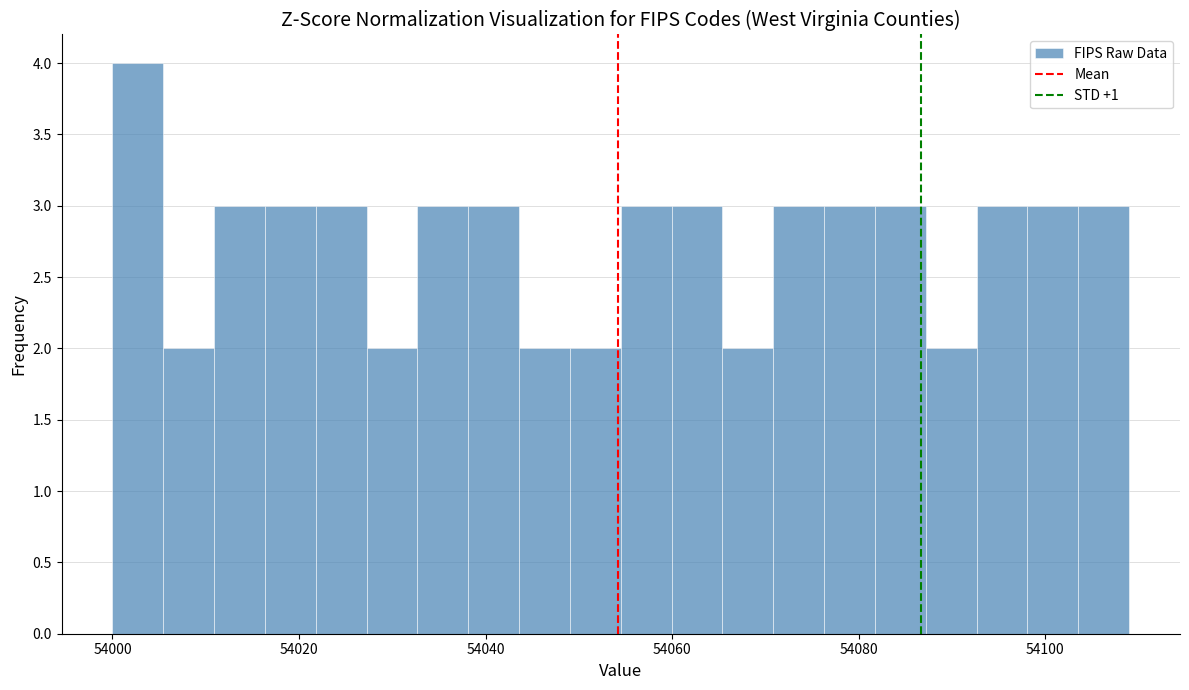

Around what value on the x-axis is the tallest bar? Give the approximate position of its centre, as read against the axis.

54002